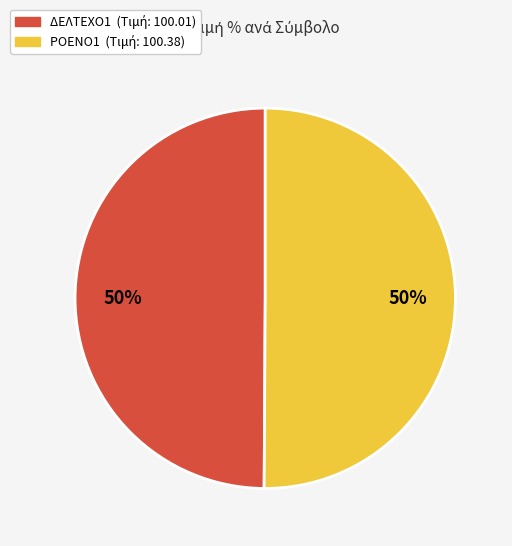

How many slices are in this pie chart?

2